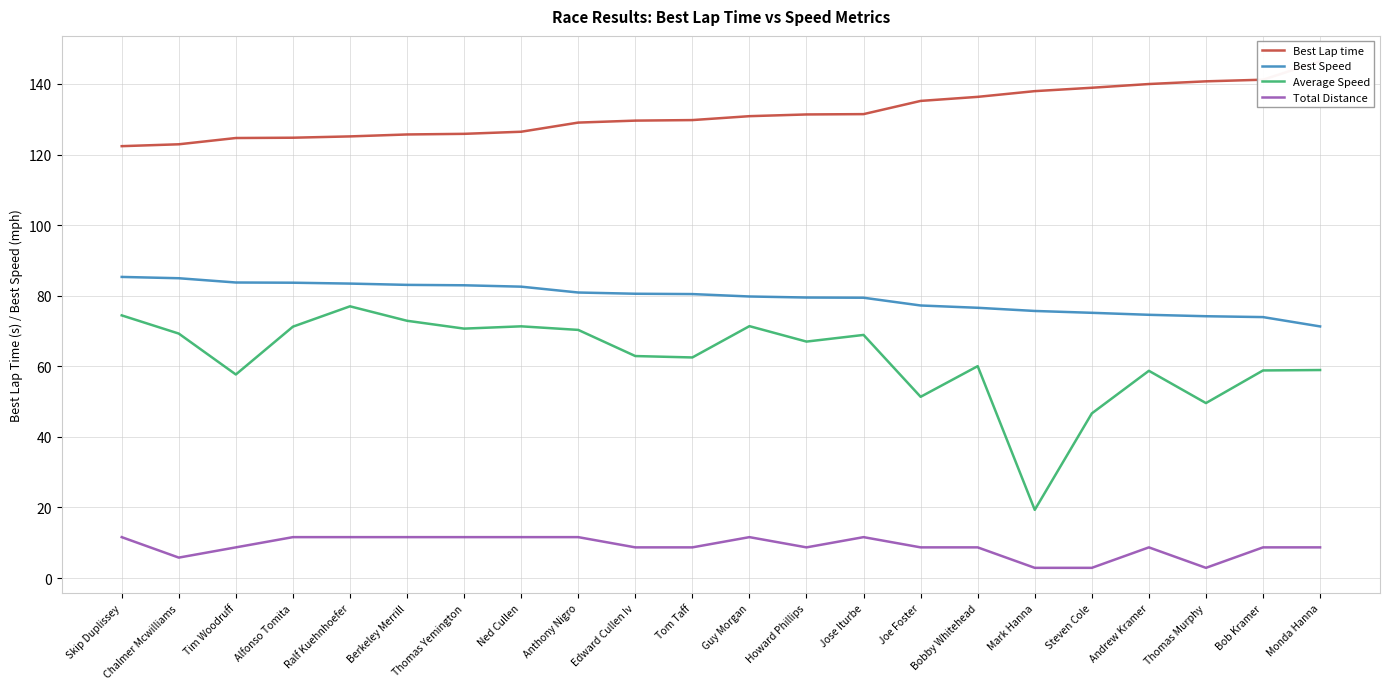

Which series has the largest range (max minus min)?

Average Speed